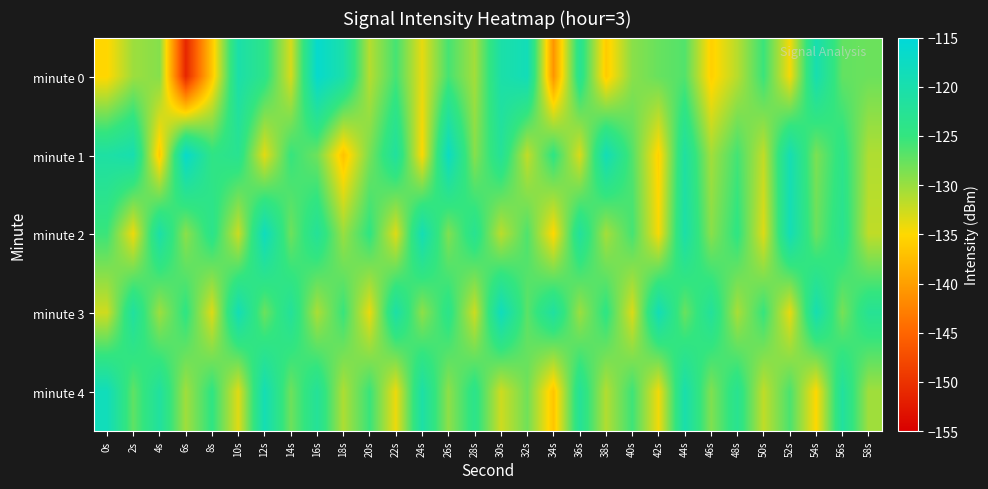

What is the greatest value displayed?

-116.4